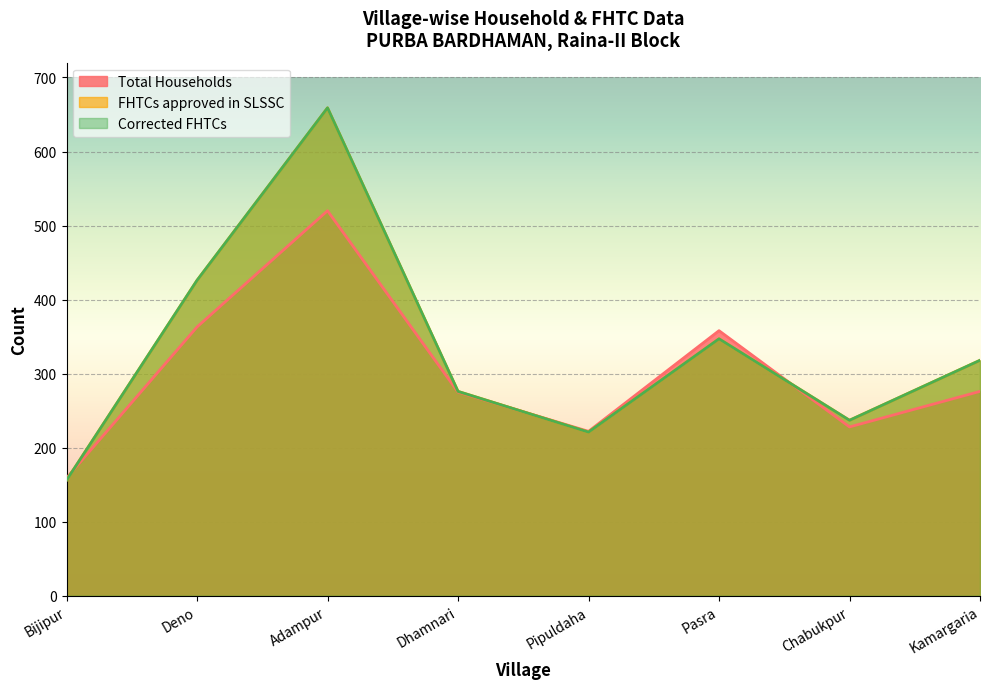

Reading left to right, transcribe all the data shown in this chart.

Total Households: Bijipur=159	Deno=363	Adampur=520	Dhamnari=275	Pipuldaha=222	Pasra=358	Chabukpur=228	Kamargaria=276
FHTCs approved in SLSSC: Bijipur=156	Deno=426	Adampur=659	Dhamnari=276	Pipuldaha=221	Pasra=347	Chabukpur=237	Kamargaria=318
Corrected FHTCs: Bijipur=156	Deno=426	Adampur=659	Dhamnari=276	Pipuldaha=221	Pasra=347	Chabukpur=237	Kamargaria=318